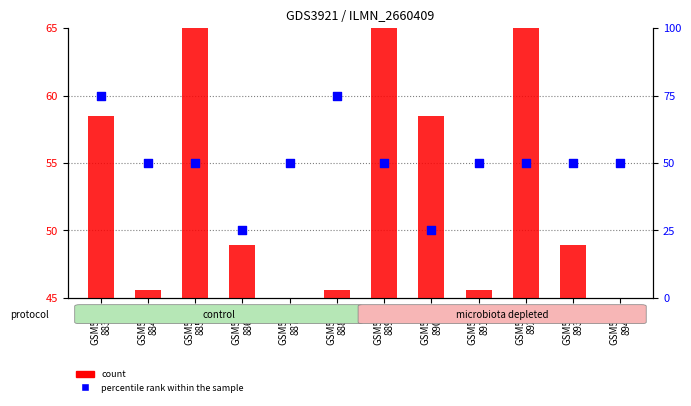

Which series contains the lowest Y value?

percentile rank within the sample